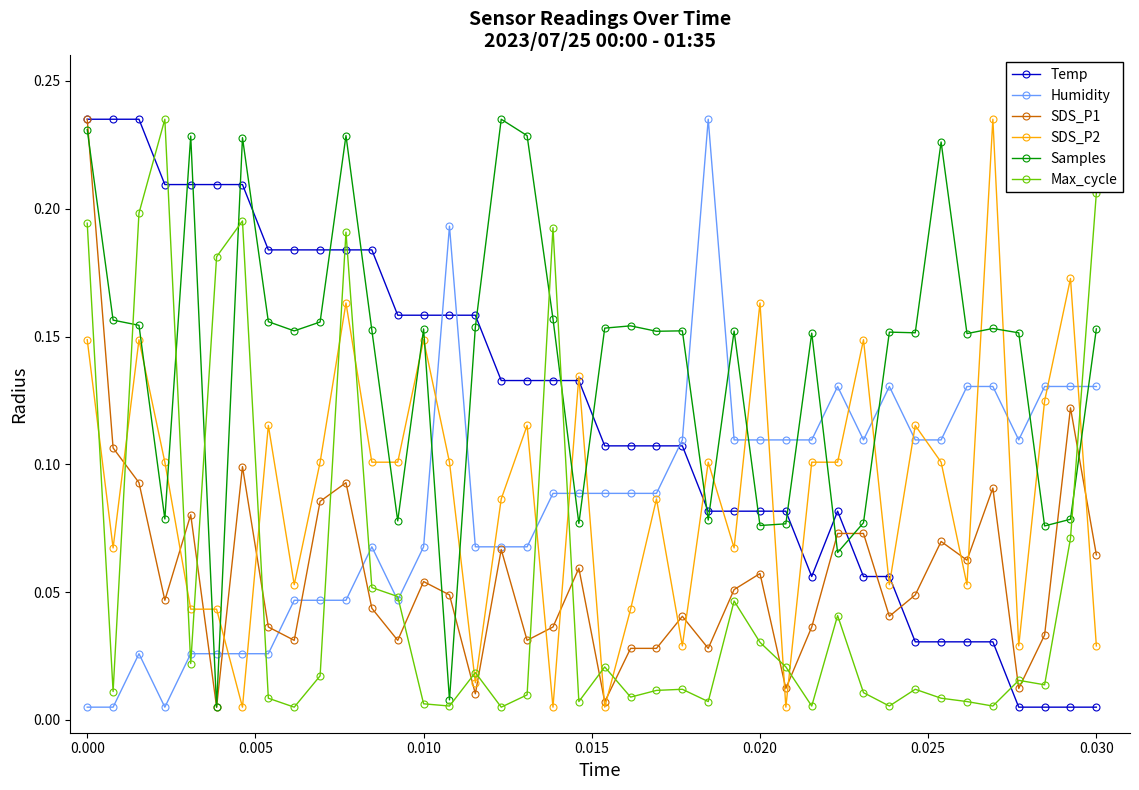

At how many categories does at least one series exceed 0?

40